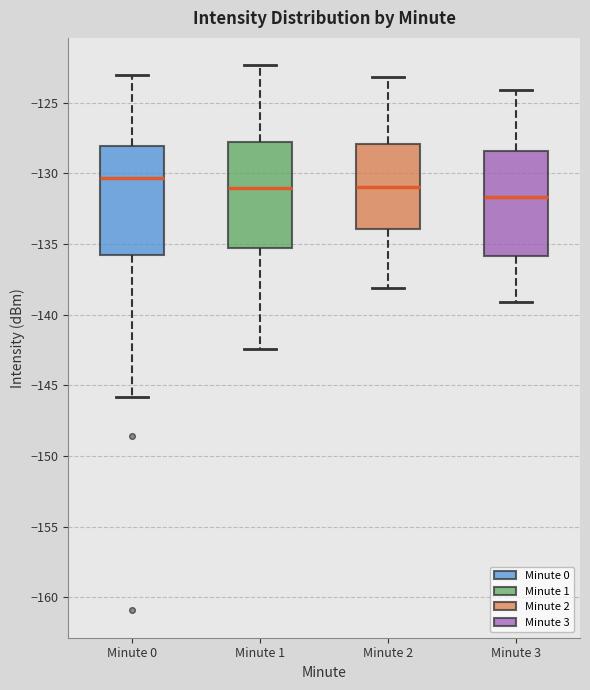

Which box's median line is the highest?

Minute 0